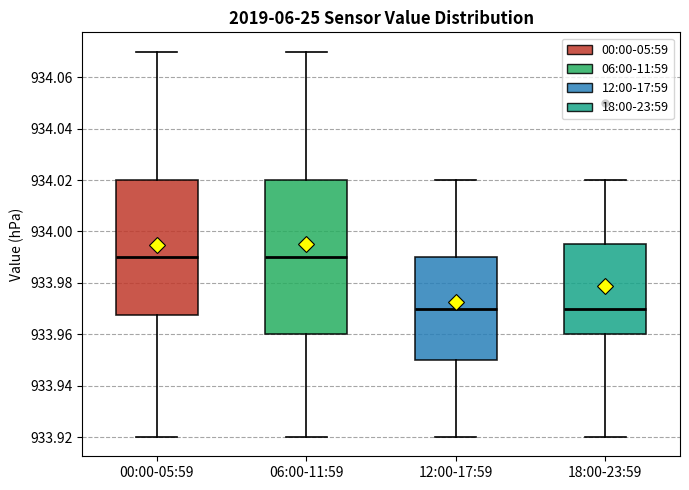

Where is the upper edge of the box for 06:00-11:59 on the y-axis? The values are not printed on the chart, so give them approximately, as read against the axis.

934.020